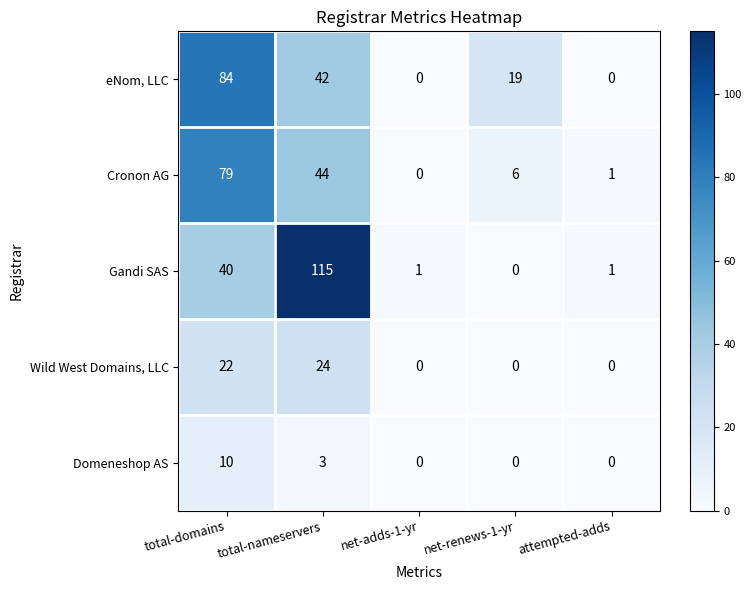

What is the total value across all series at net-adds-1-yr?

1